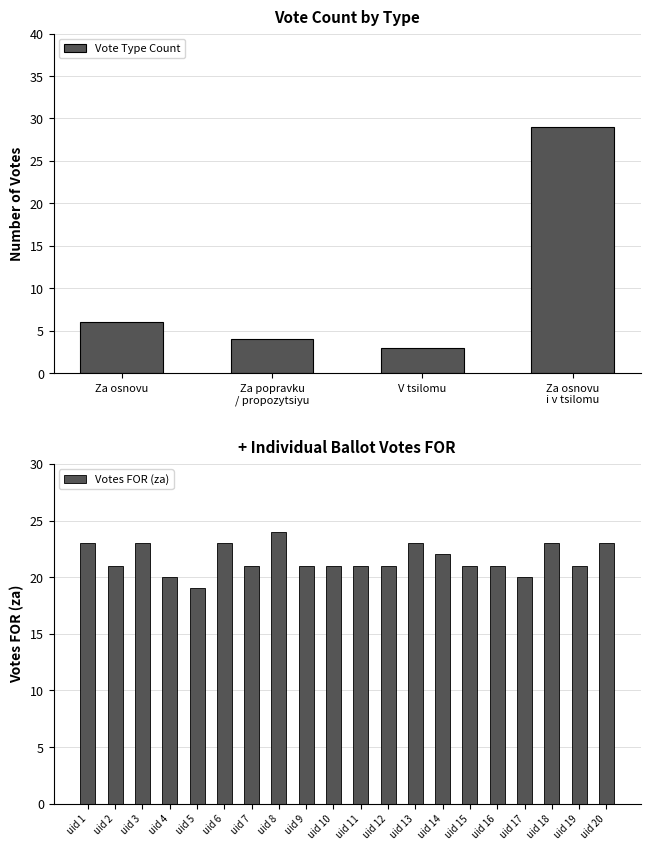

The Za series shows 38 at 1. True or false?

False